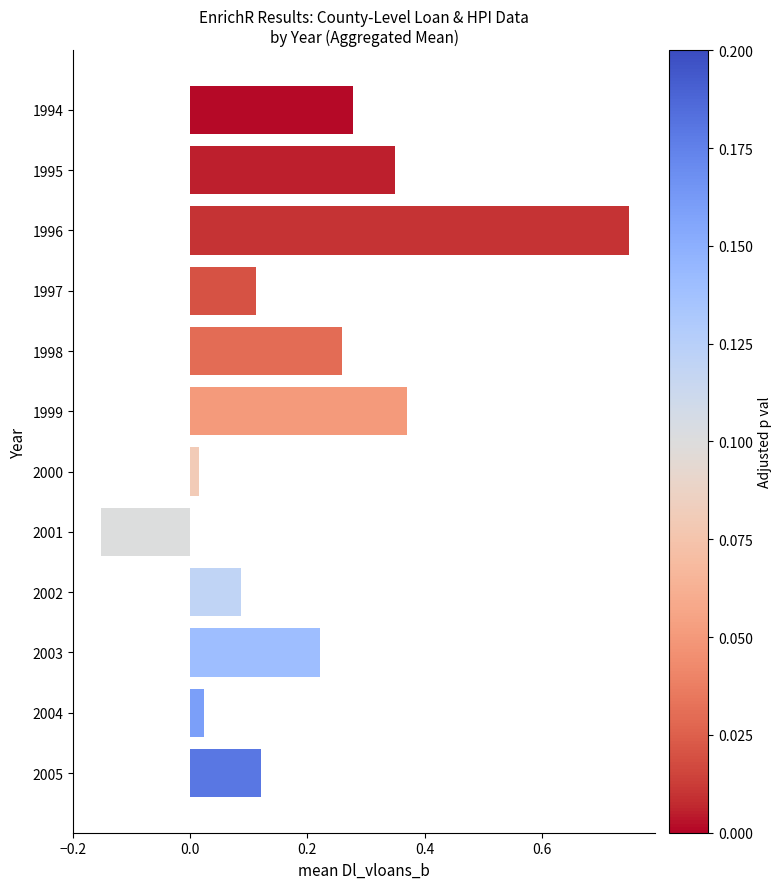

The chart shows a value of 0.4 at 2003. True or false?

False